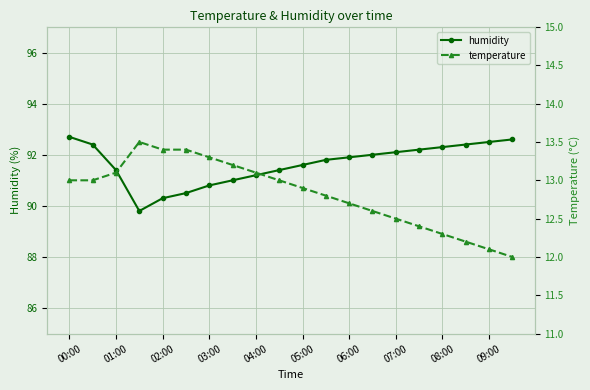

True or false: humidity has a value of 92.7 at 00:00.

True